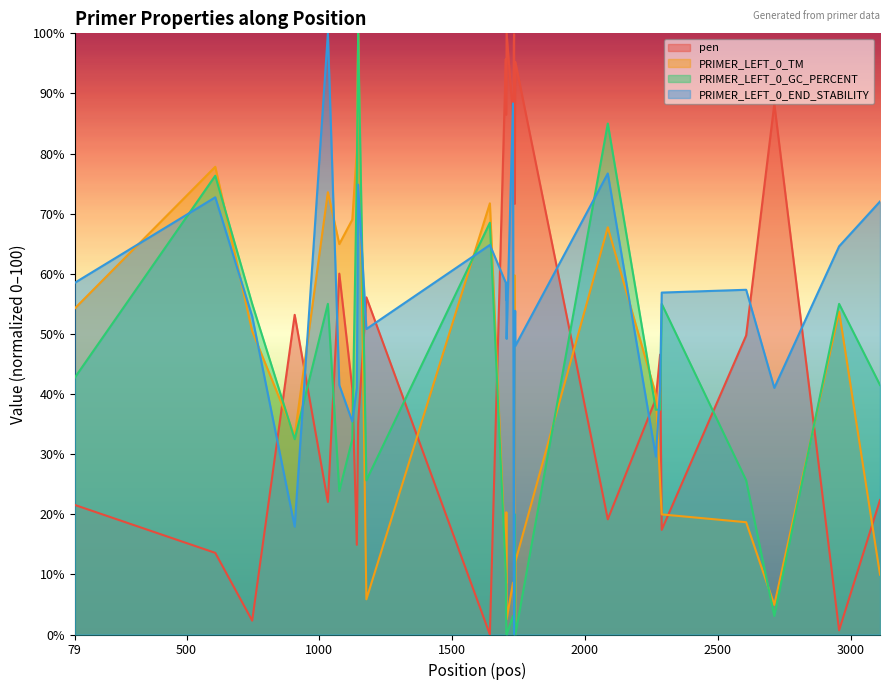

What is the difference between the PRIMER_LEFT_0_END_STABILITY values at 17 and 26?

10.3